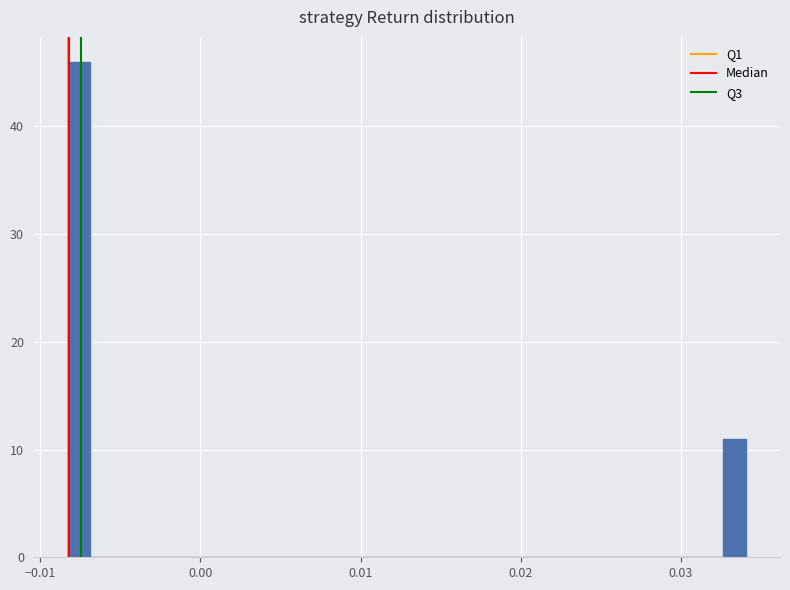

Around what value on the x-axis is the tallest bar? Give the approximate position of its centre, as read against the axis.

-0.008